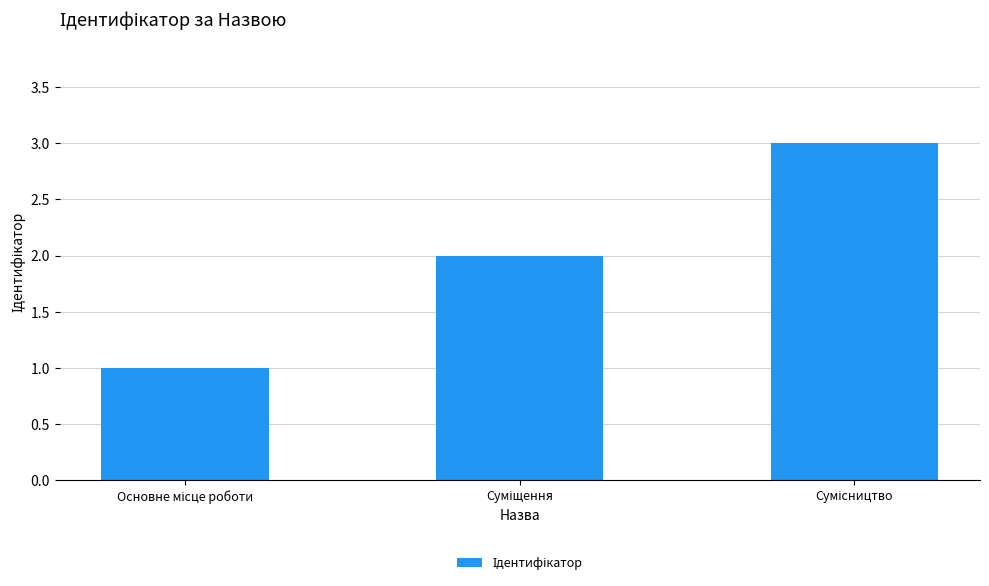

What is the greatest value displayed?

3